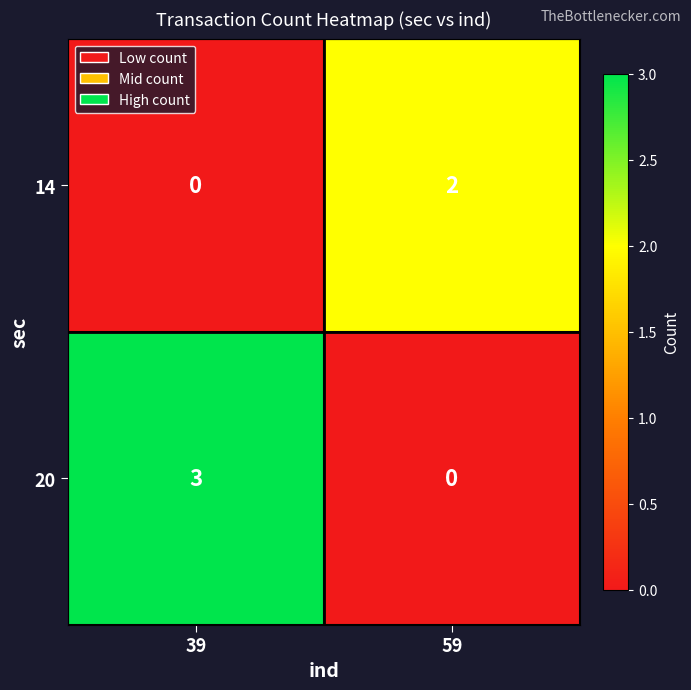

How many series are shown in this chart?

2